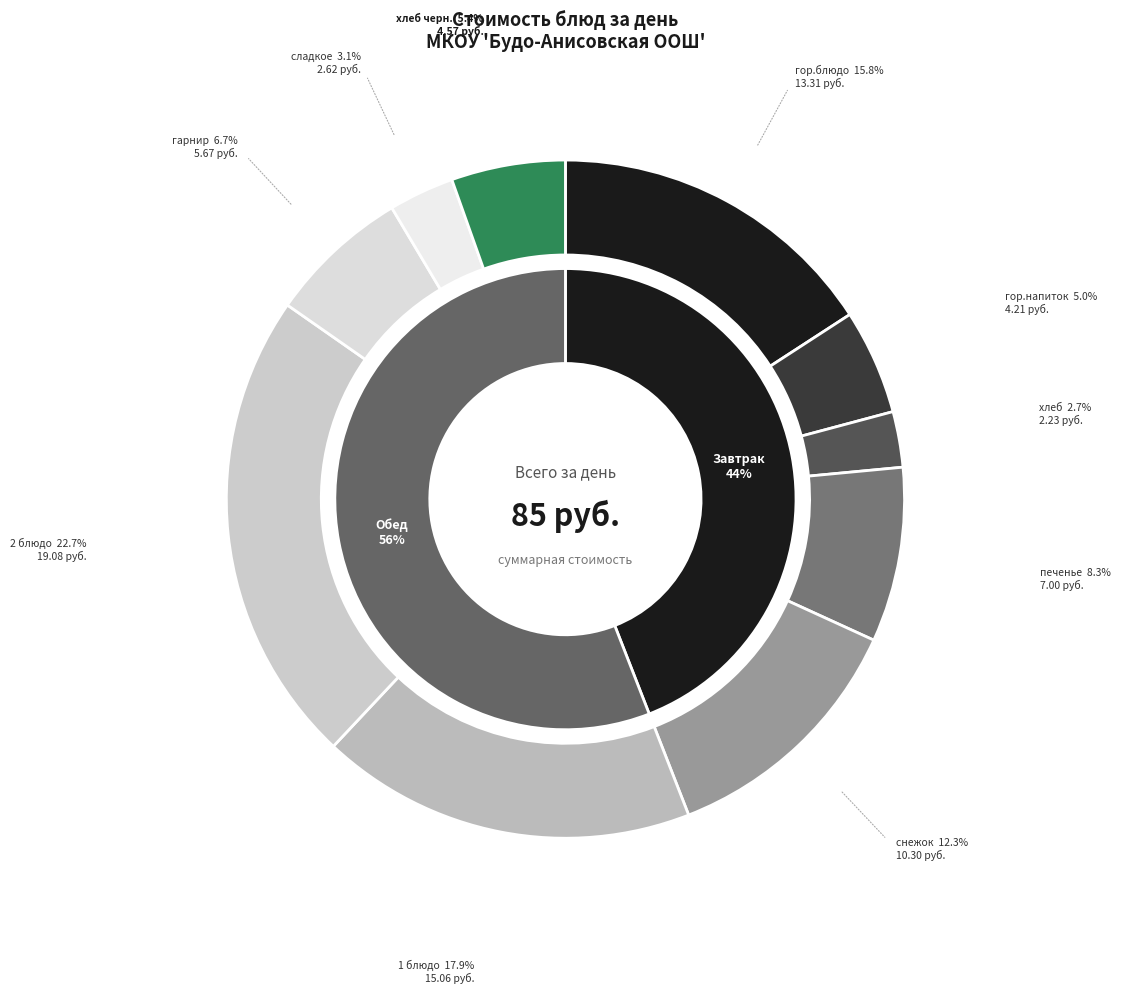

Does any single category account for the majority?

No